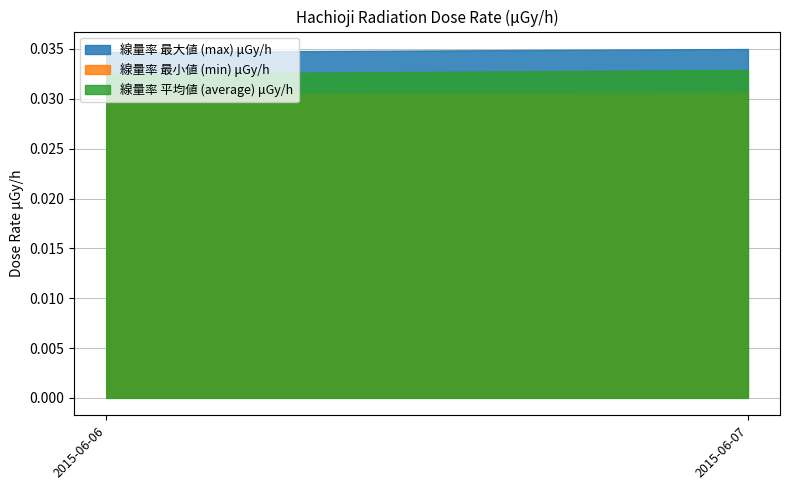

Rank the series by their maximum value, from highest to lowest.

線量率 最大値 (max) μGy/h, 線量率 平均値 (average) μGy/h, 線量率 最小値 (min) μGy/h